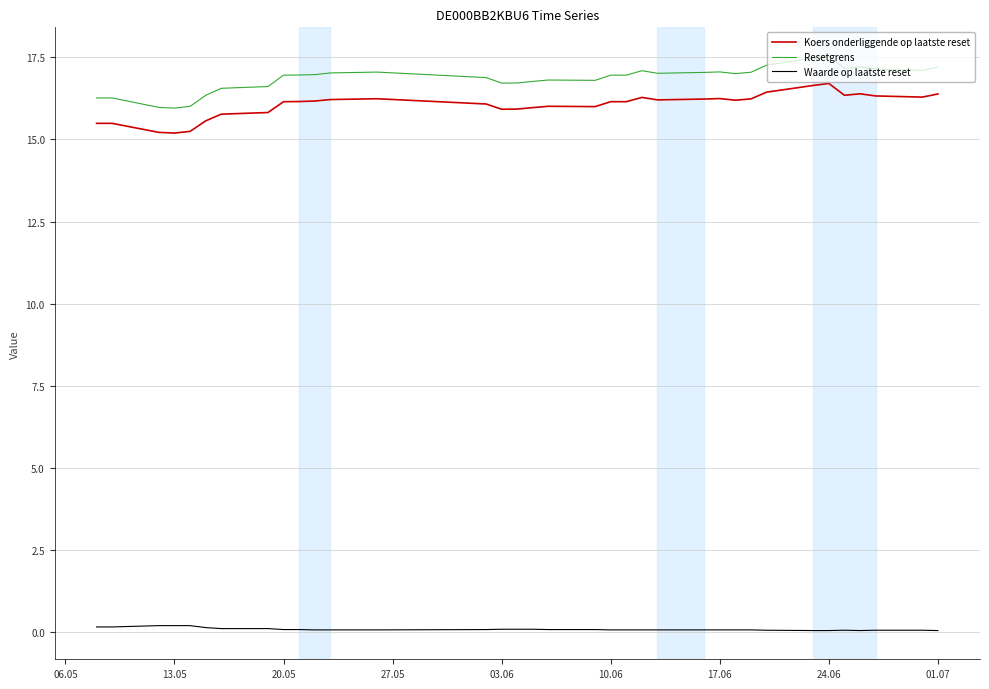

Rank the series by their maximum value, from lowest to highest.

Waarde op laatste reset, Koers onderliggende op laatste reset, Resetgrens